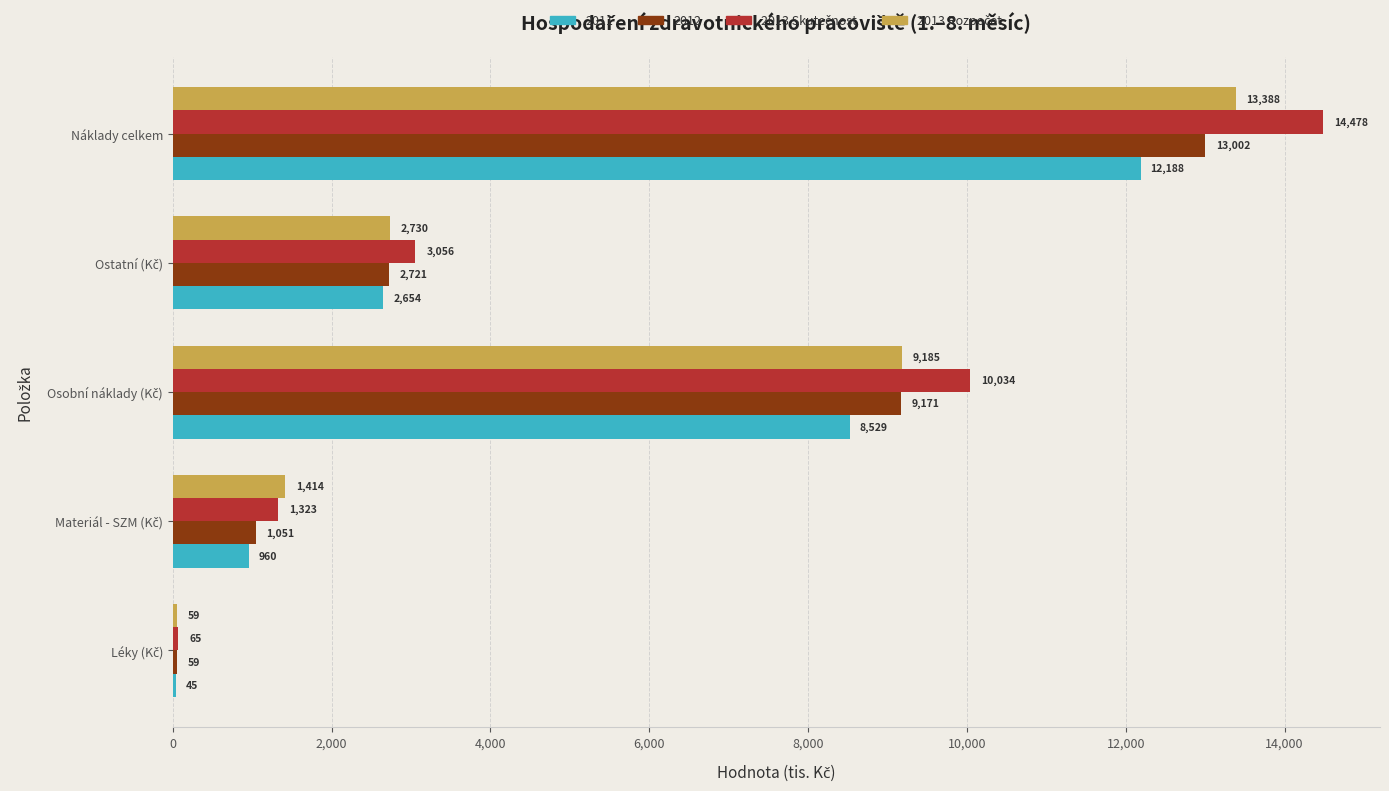

What is the greatest value displayed?

14477.6